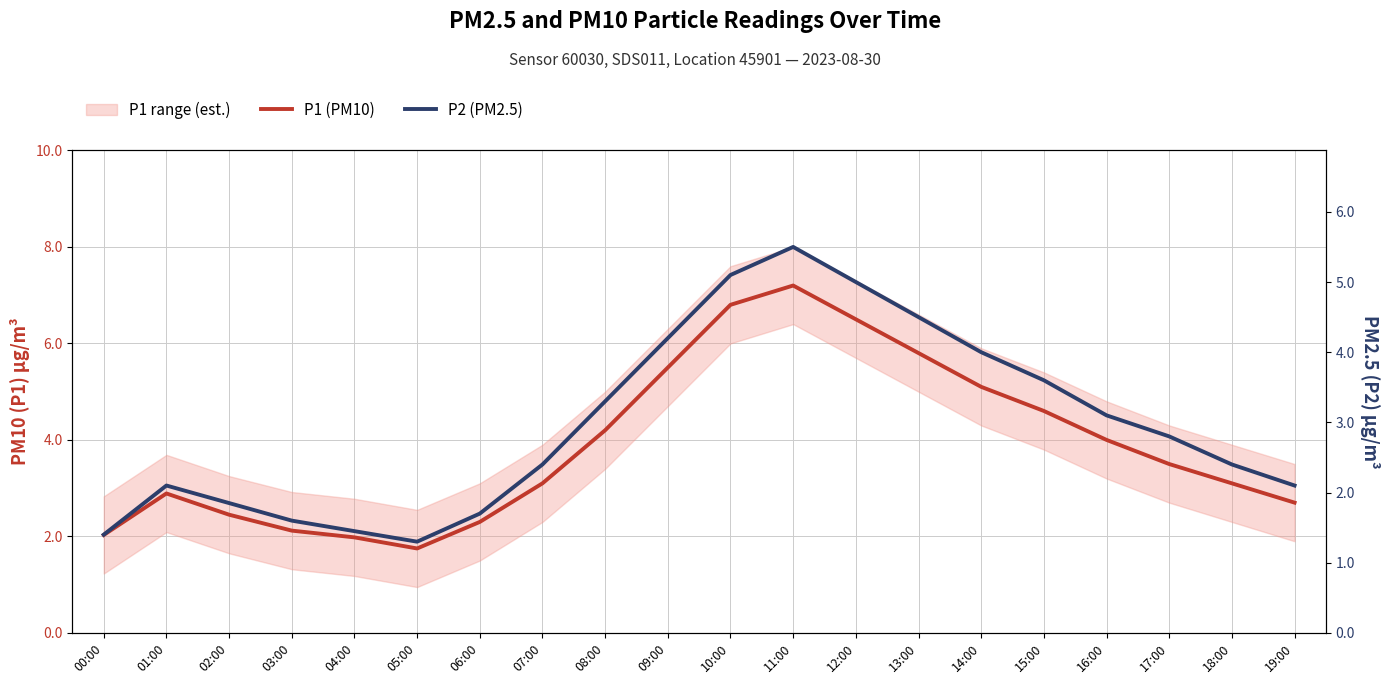

How many values in the P2 (PM2.5) series are below 2?

6